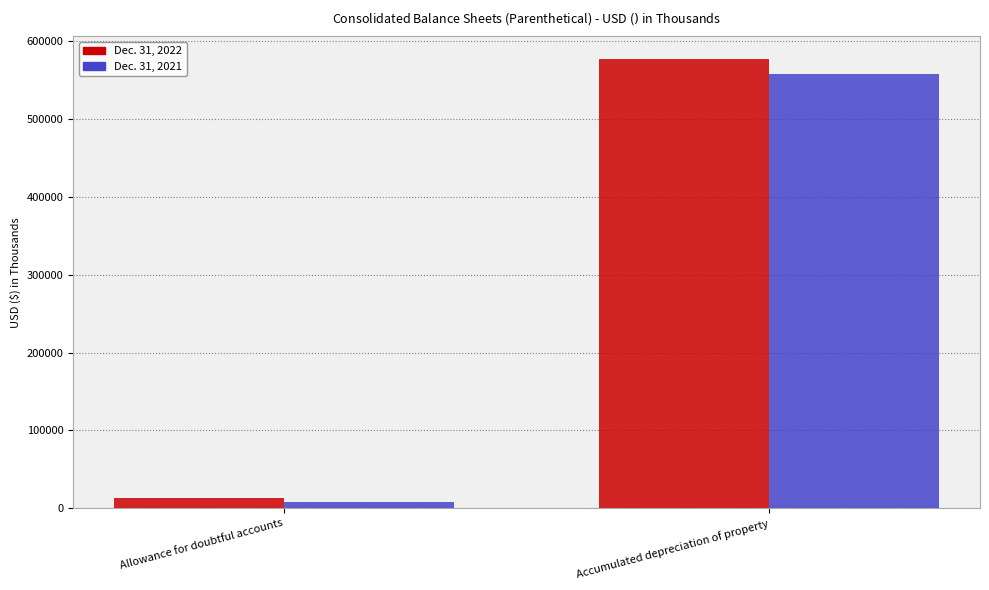

What is the smallest value displayed?

8479